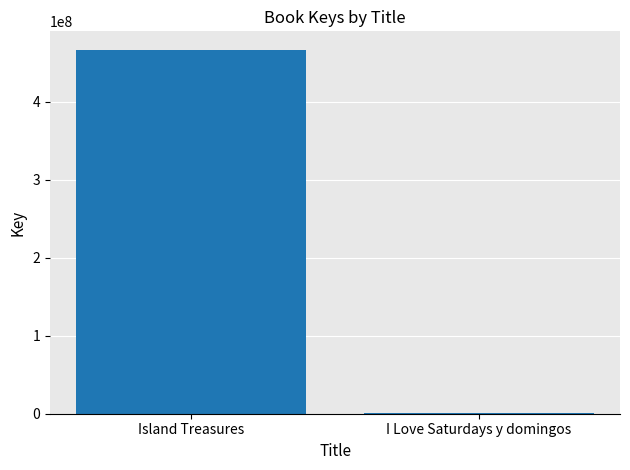

Are the bars horizontal?

No